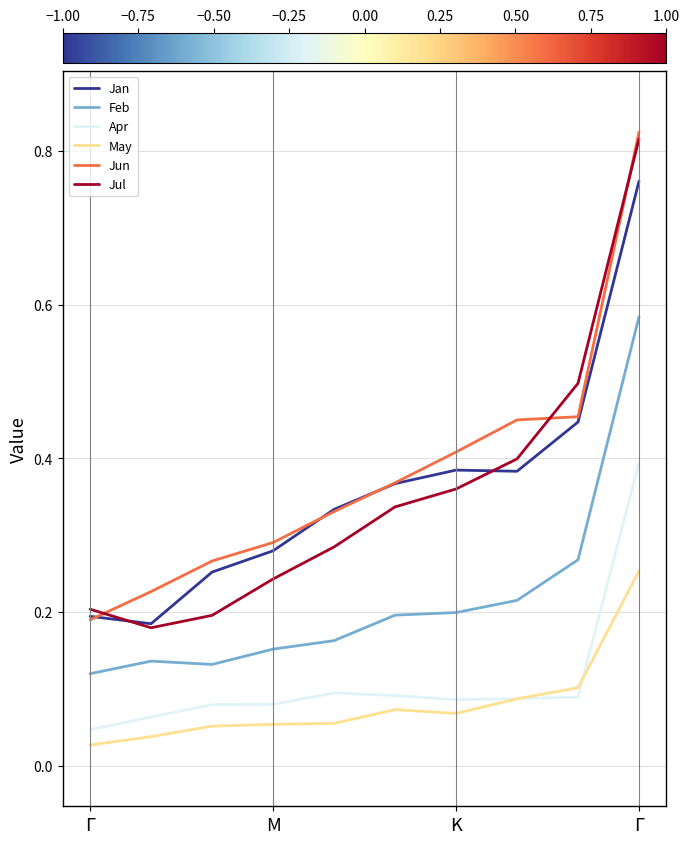

True or false: May and Jun cross at least once.

False